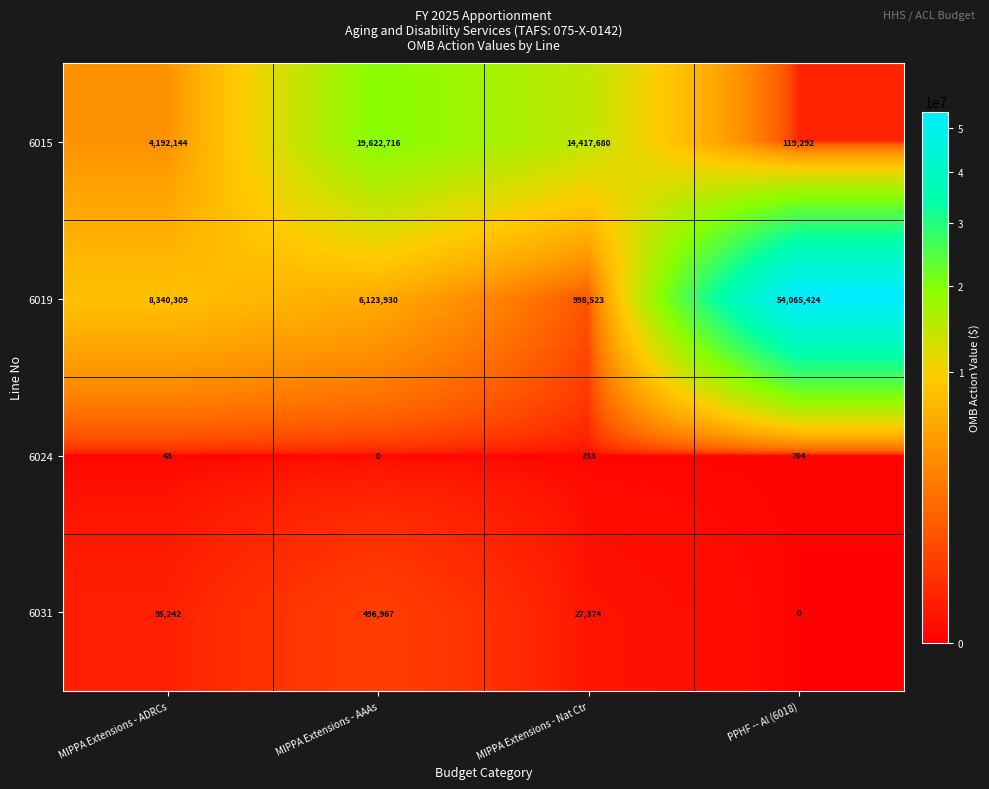

What is the sum of all 6031 values?

619583